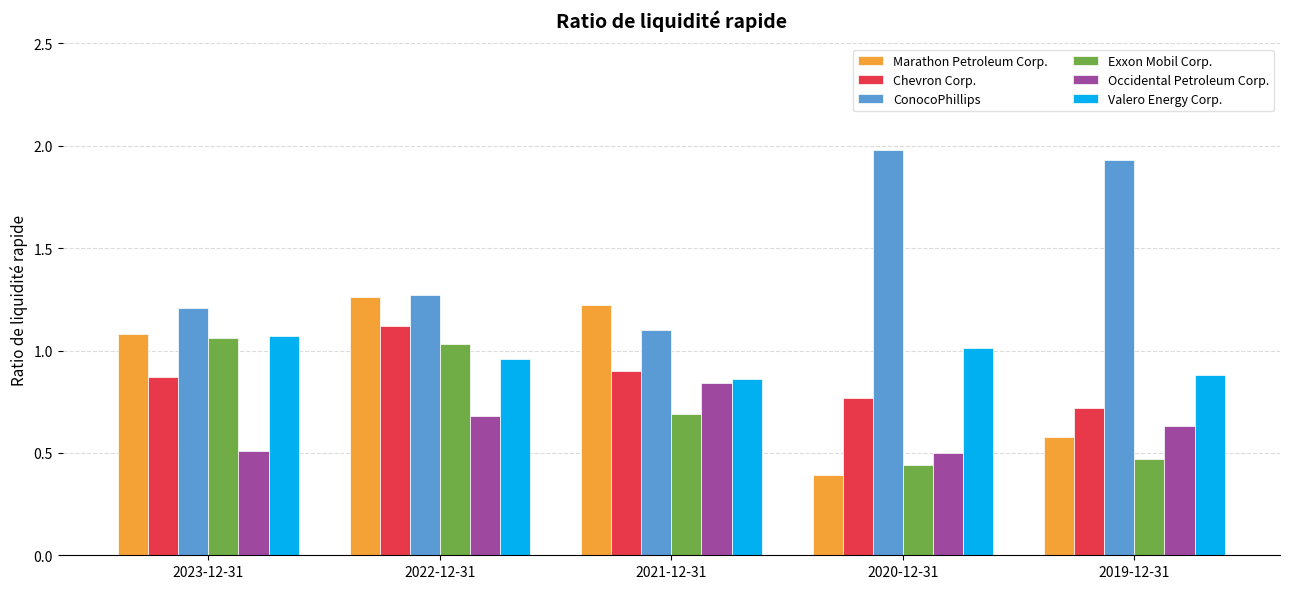

What is the minimum value for Chevron Corp.?

0.7